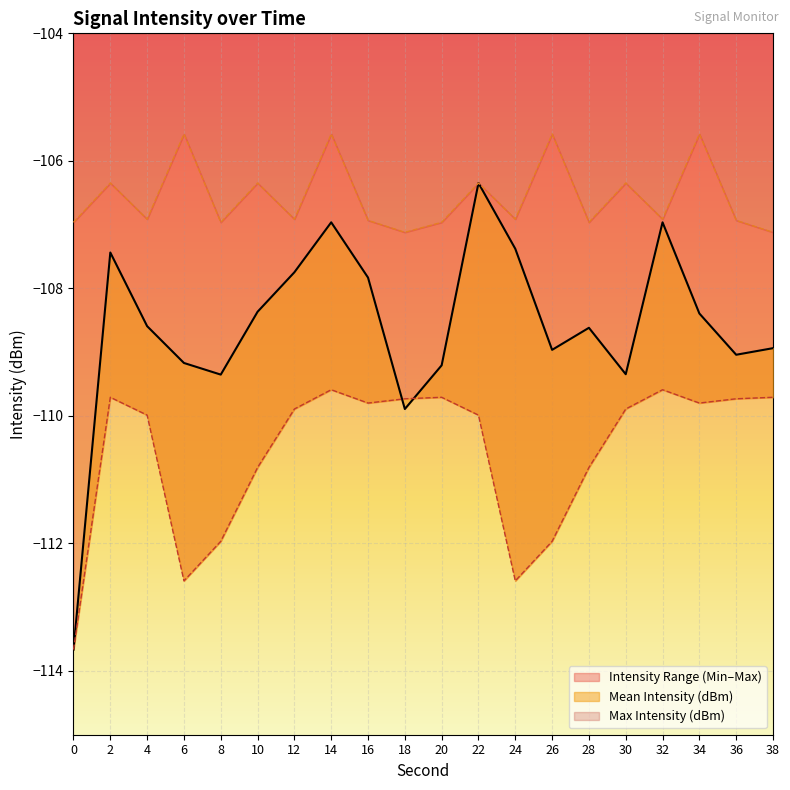

Between 30 and 6, which is larger?

6